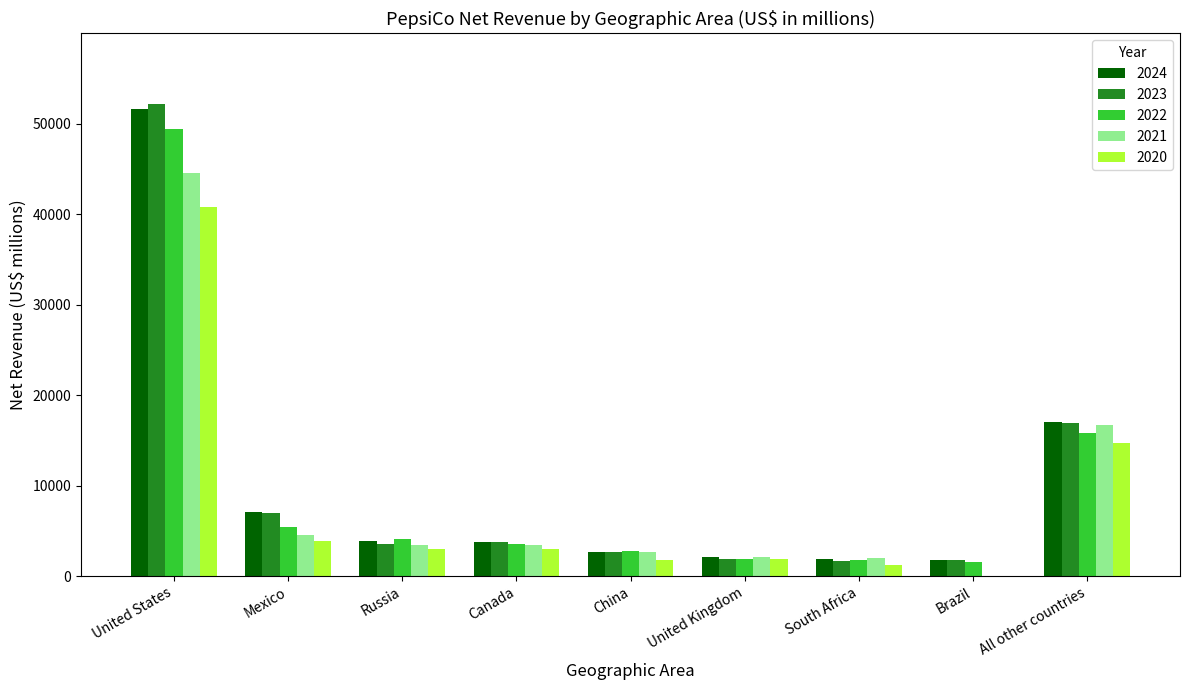

Between United States and South Africa, which series saw the biggest shift?

2023